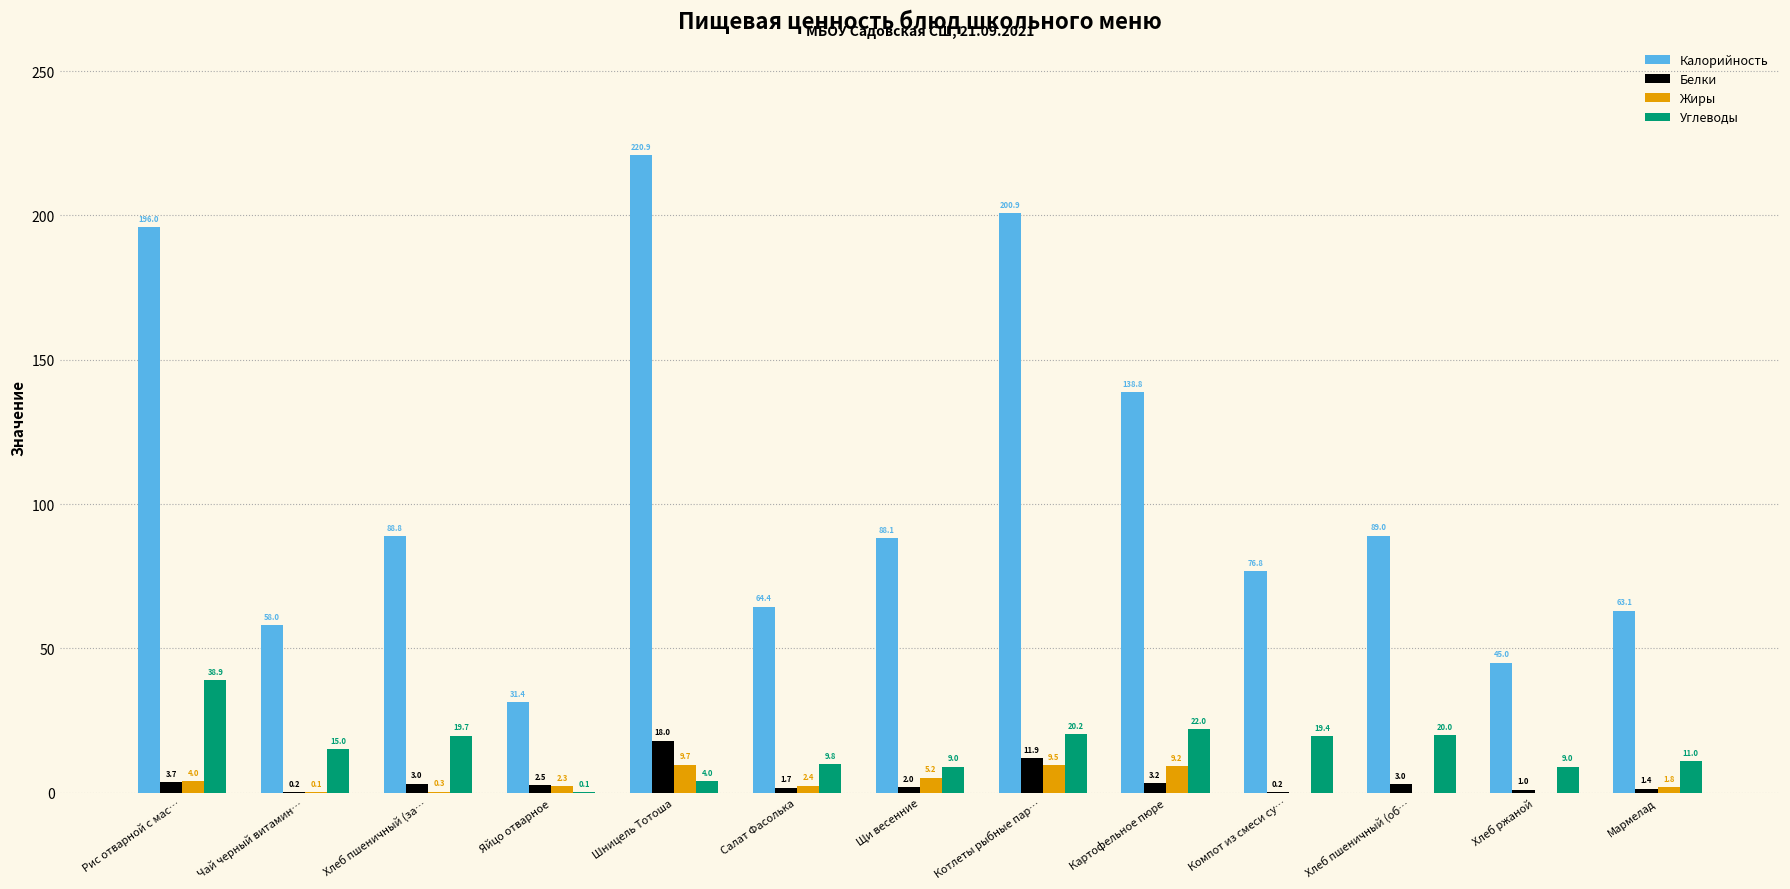

What are all the series names shown in the legend?

Калорийность, Белки, Жиры, Углеводы